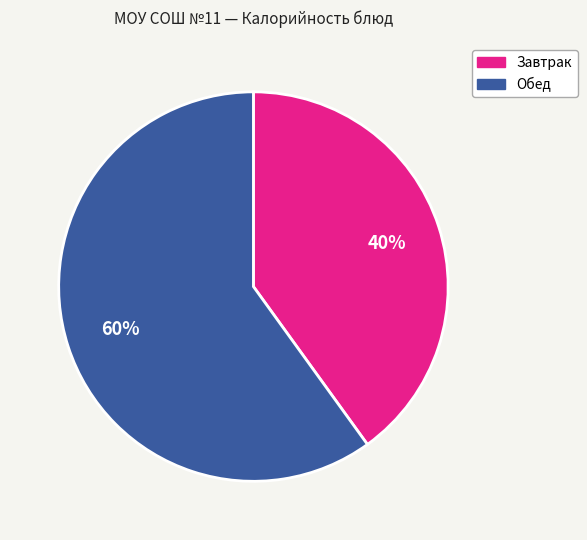

To the nearest percent, what is the difference between the largest and smallest slice percentages?

20%